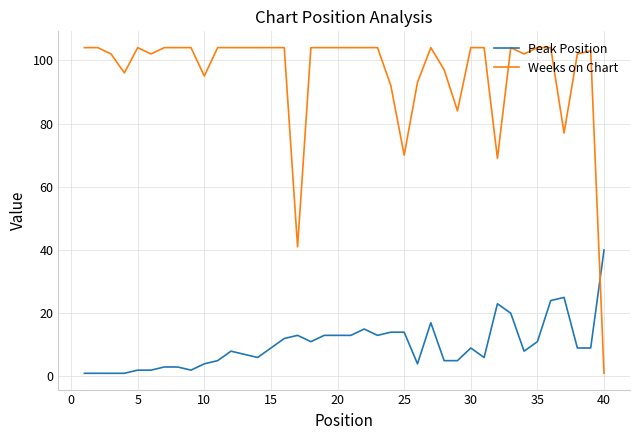

What is the maximum value shown in the chart?

104